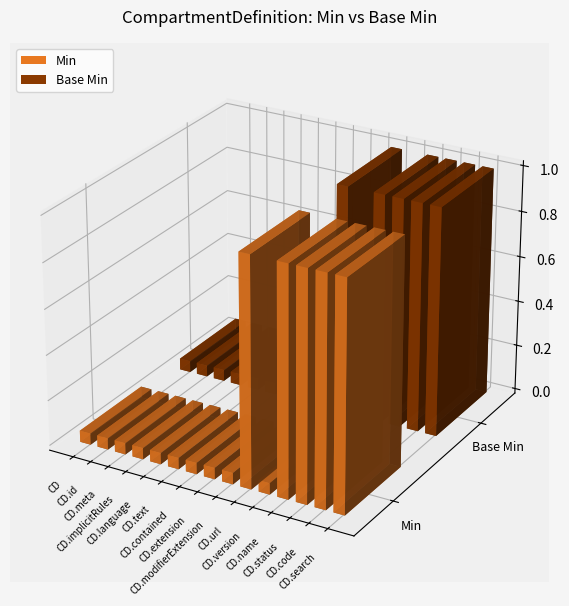

List the labels in order of Base Min value, largest first.

CompartmentDefinition.url, CompartmentDefinition.name, CompartmentDefinition.status, CompartmentDefinition.code, CompartmentDefinition.search, CompartmentDefinition, CompartmentDefinition.id, CompartmentDefinition.meta, CompartmentDefinition.implicitRules, CompartmentDefinition.language, CompartmentDefinition.text, CompartmentDefinition.contained, CompartmentDefinition.extension, CompartmentDefinition.modifierExtension, CompartmentDefinition.version